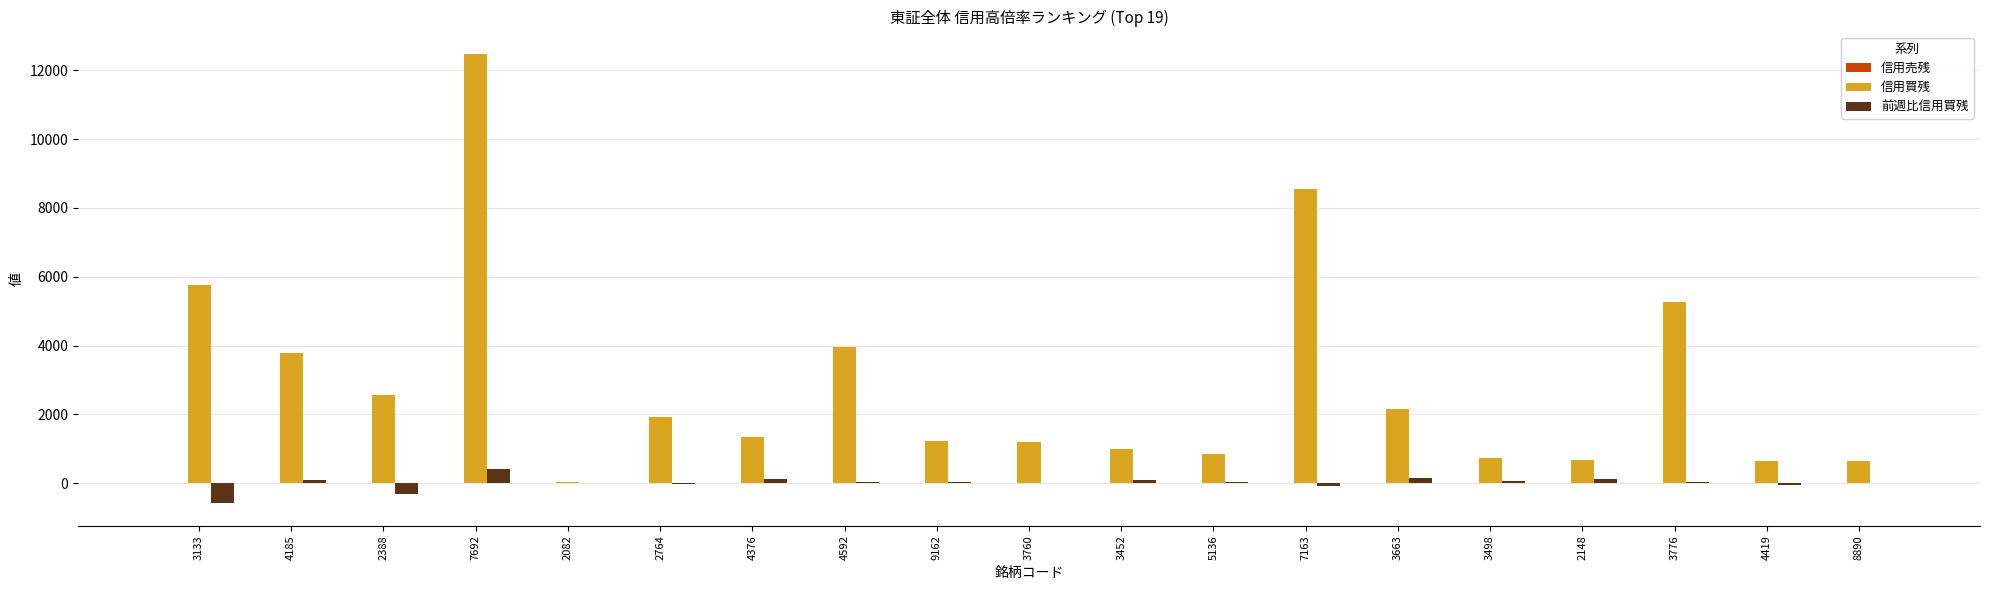

Are the bars grouped side by side (vs. stacked)?

Yes